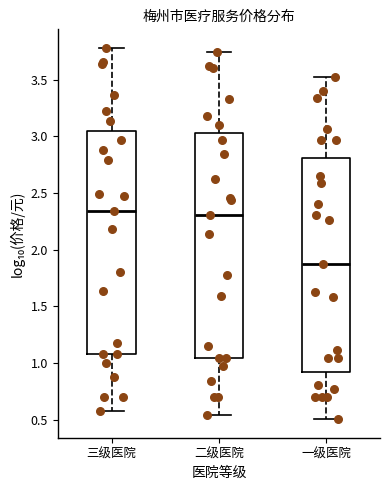

Where is the lower edge of the box for 二级医院 on the y-axis? The values are not printed on the chart, so give them approximately, as read against the axis.

1.05